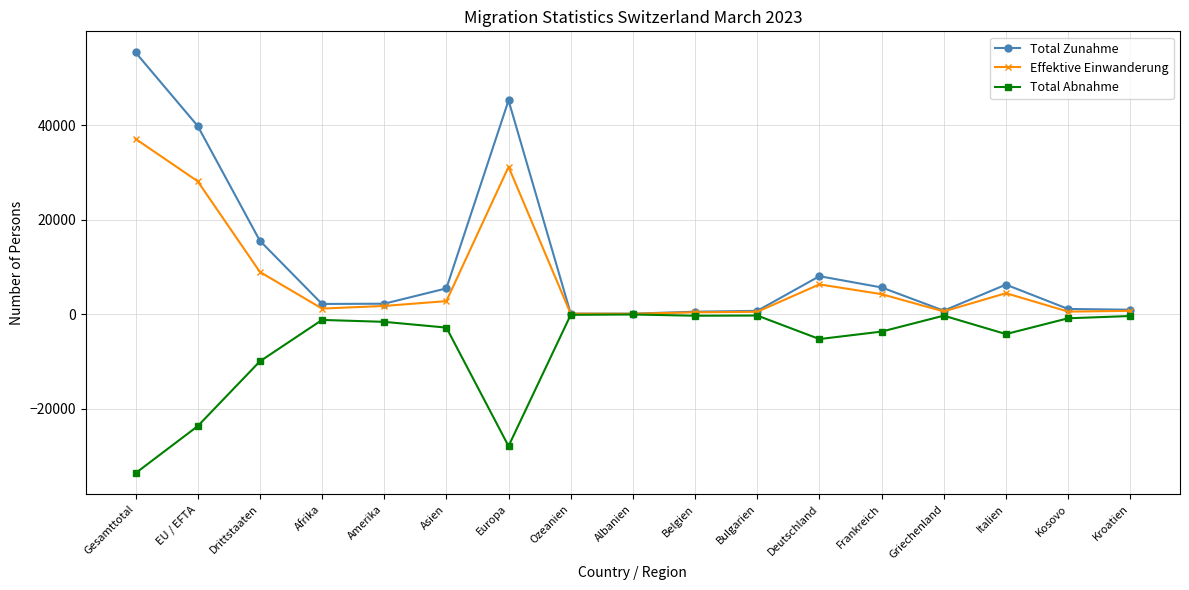

True or false: Total Zunahme has more than 0 interior local peaks.

True